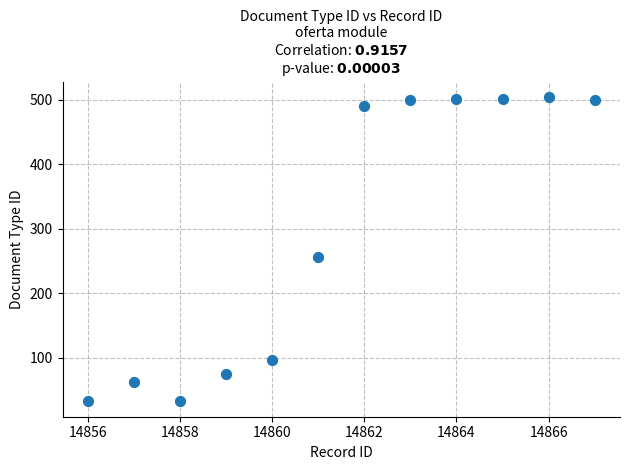

What is the range of Y values (max minus min)?

473